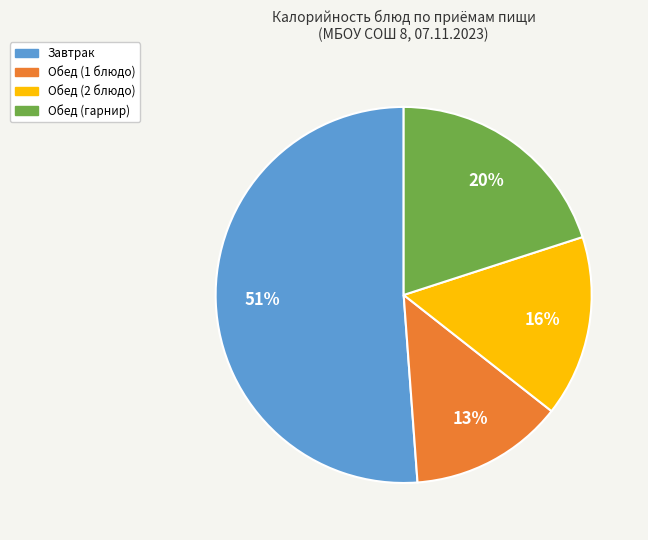

Rank the categories by value from lowest to highest.

Обед (1 блюдо), Обед (2 блюдо), Обед (гарнир), Завтрак